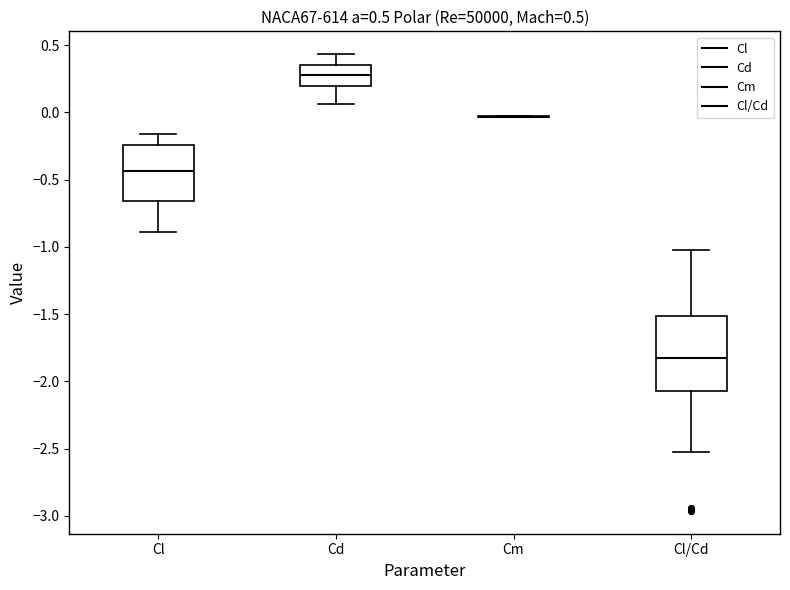

Comparing the boxes themselves (not the whiskers), which one is the tallest?

Cl/Cd